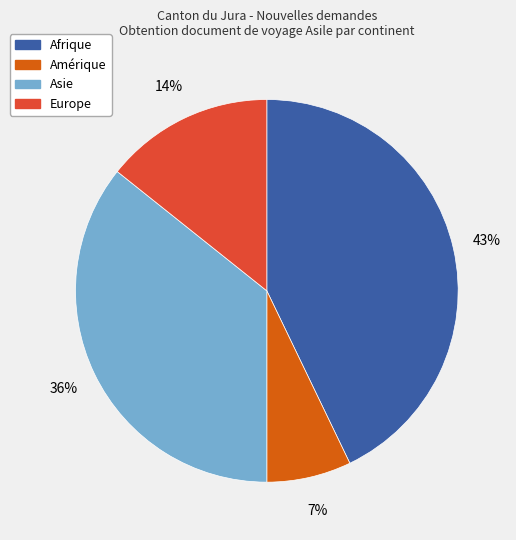

Is there any slice that represents more than half of the pie?

No